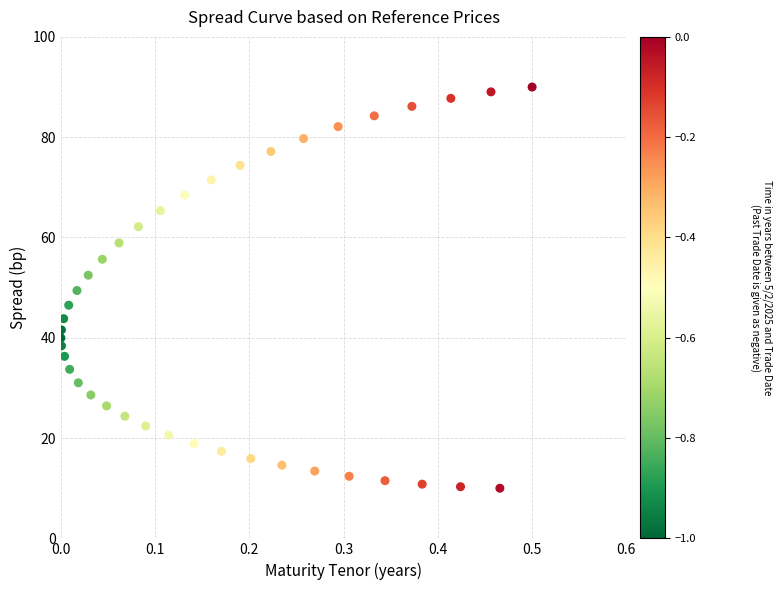

What is the range of Y values (max minus min)?

80.0